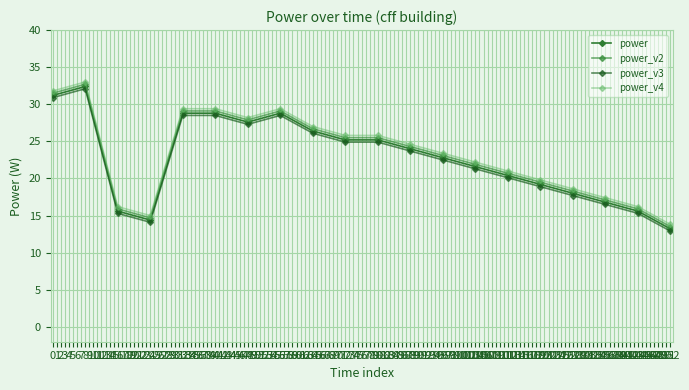

Does the chart display data point markers on the line(s)?

Yes